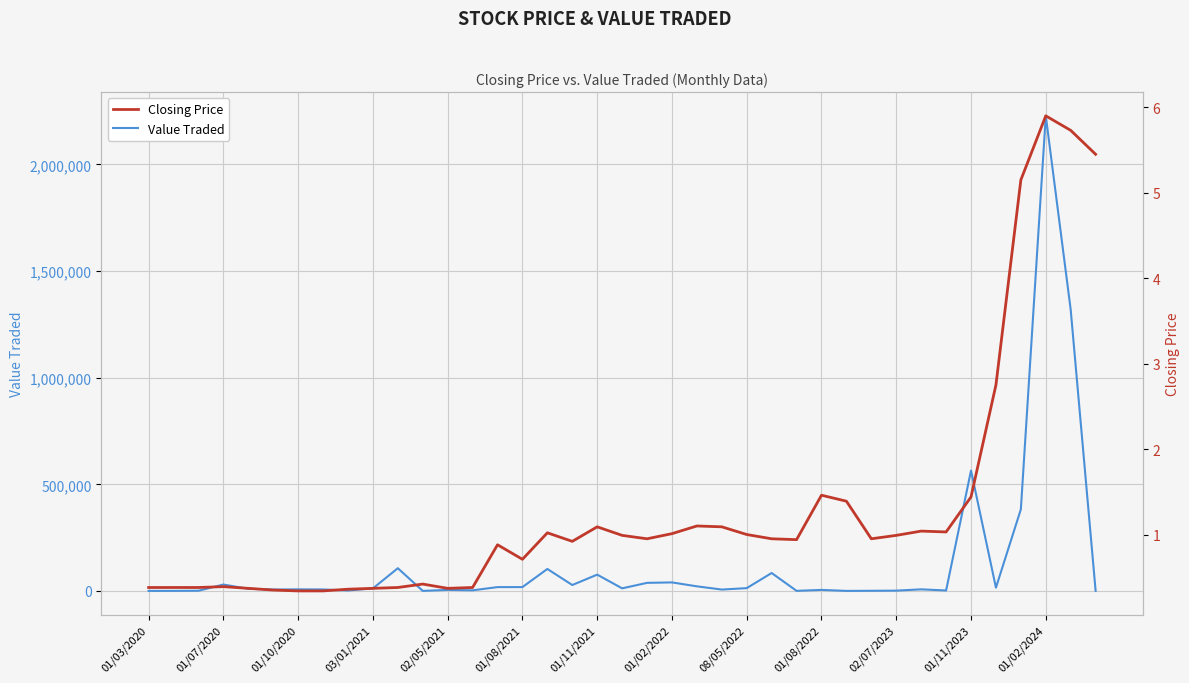

Which category has the highest value in the Value Traded series?

01/02/2024